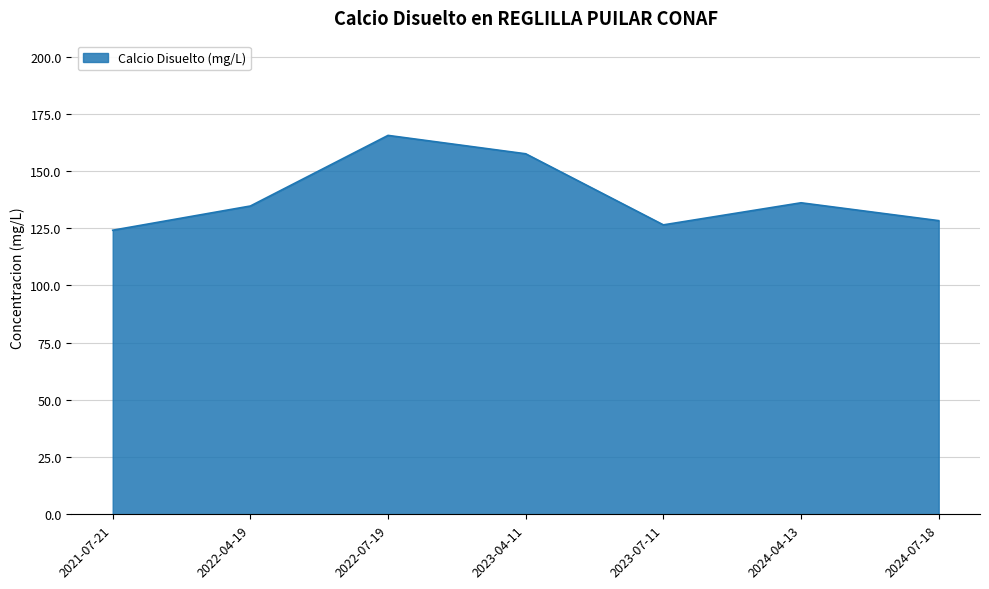

What is the approximate value at 2023-07-11?

126.5